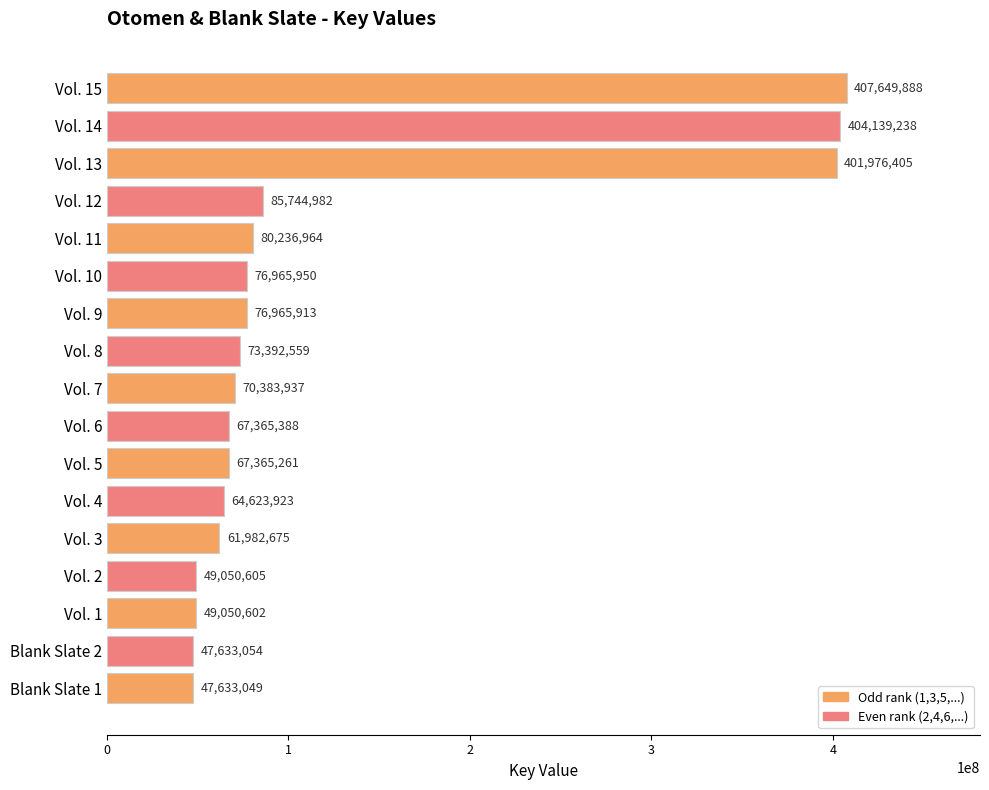

Reading top to bottom, extract all data points from this chart.

407649888	404139238	401976405	85744982	80236964	76965950	76965913	73392559	70383937	67365388	67365261	64623923	61982675	49050605	49050602	47633054	47633049